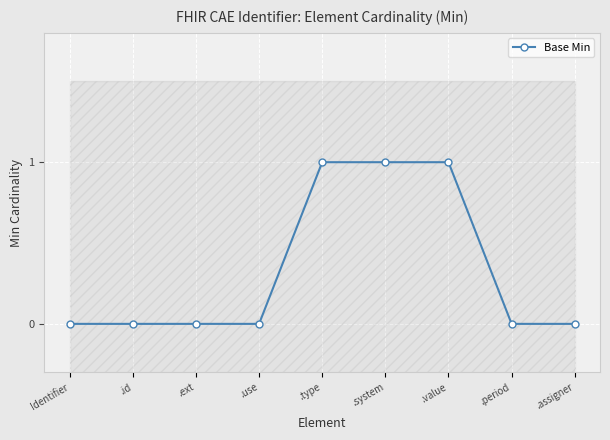

True or false: the data shows 0 at .assigner.

True